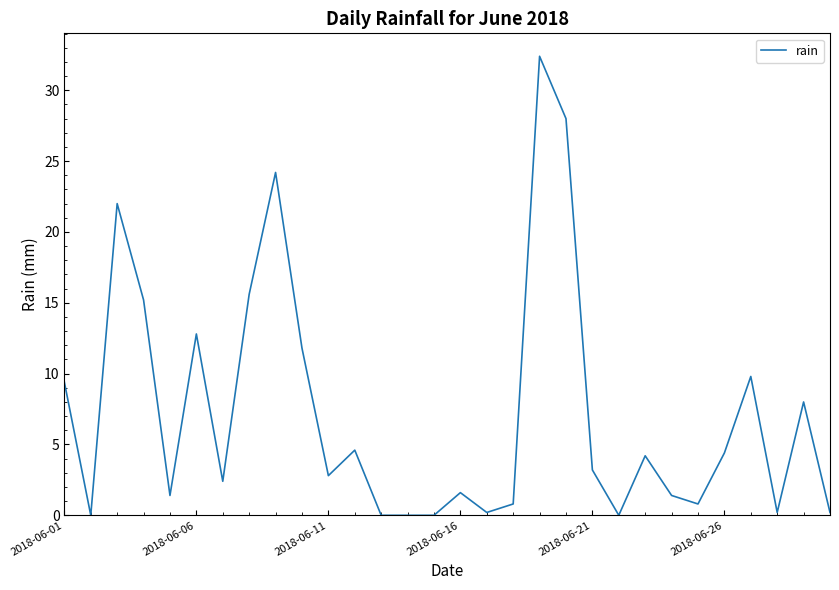

What is the maximum value shown in the chart?

32.4